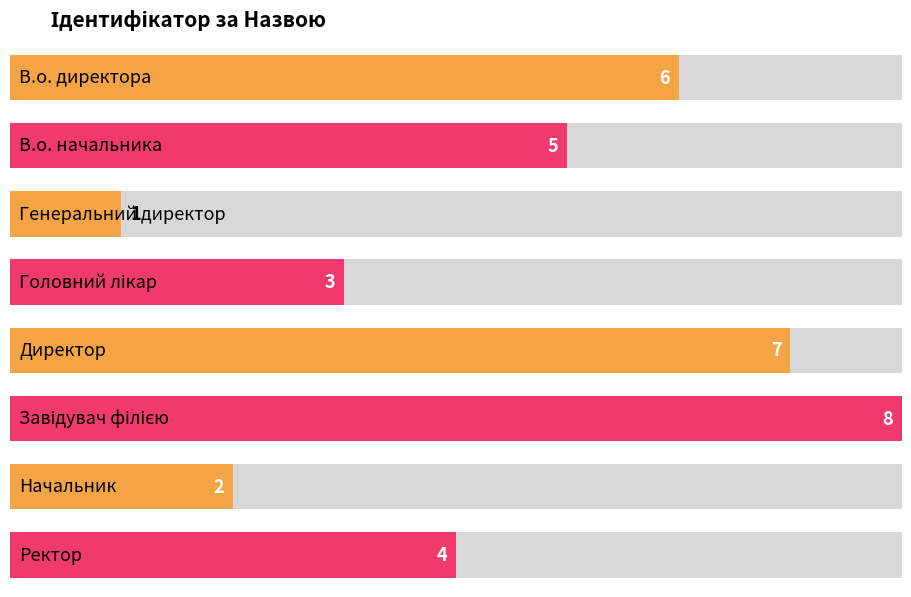

What is the change in value from В.о. начальника to Завідувач філією?

+3